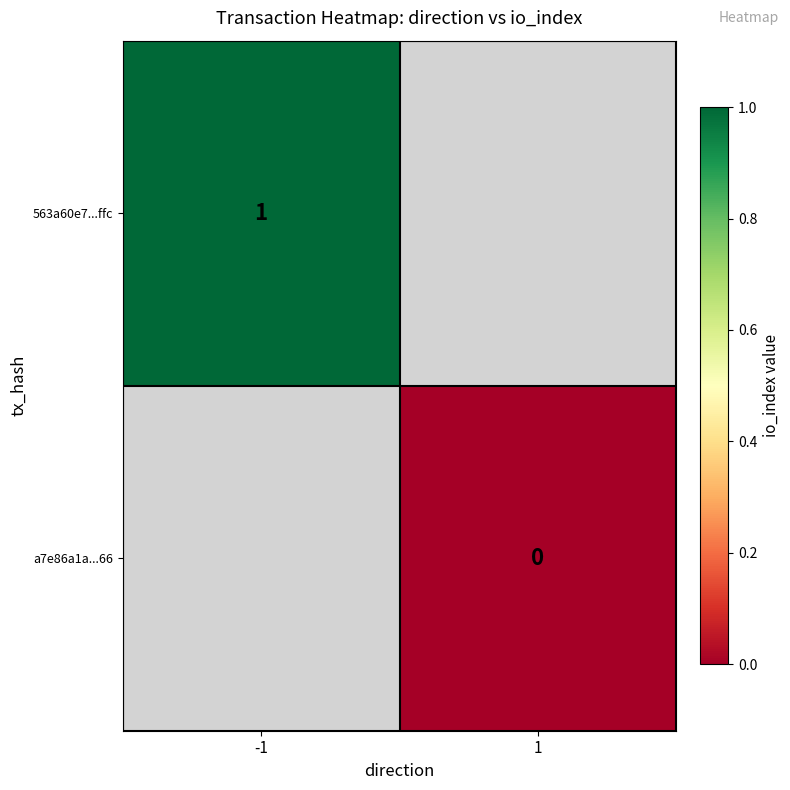

The value of 563a60e7...ffc at -1 is 1. True or false?

True